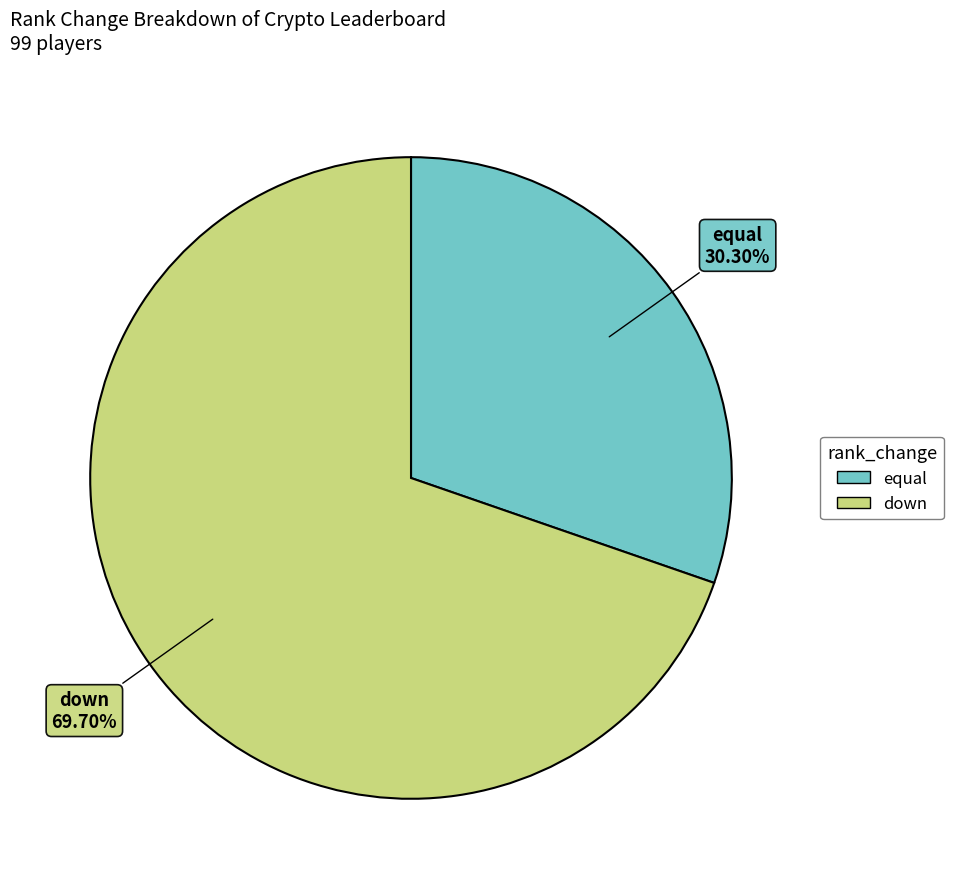

Does any single category account for the majority?

Yes